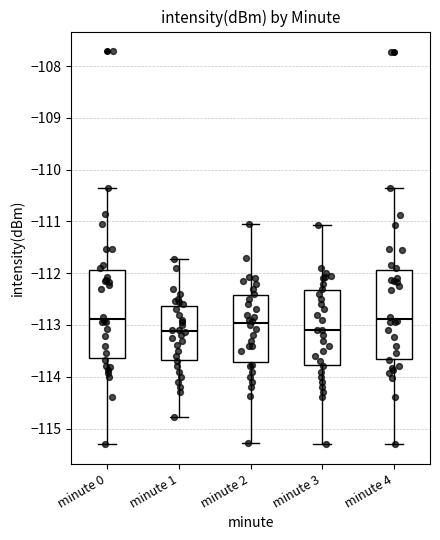

Reading left to right, read every box against the y-axis: the position of its median line, the range the box covers, and the ends of its whiskers. The values are not printed on the chart, so give them approximately, as read against the axis.

minute 0: median -112.9, box -113.6 to -111.9, whiskers -115.3 to -110.4
minute 1: median -113.1, box -113.7 to -112.6, whiskers -114.8 to -111.7
minute 2: median -113.0, box -113.7 to -112.4, whiskers -115.3 to -111.0
minute 3: median -113.1, box -113.8 to -112.3, whiskers -115.3 to -111.1
minute 4: median -112.9, box -113.6 to -111.9, whiskers -115.3 to -110.4